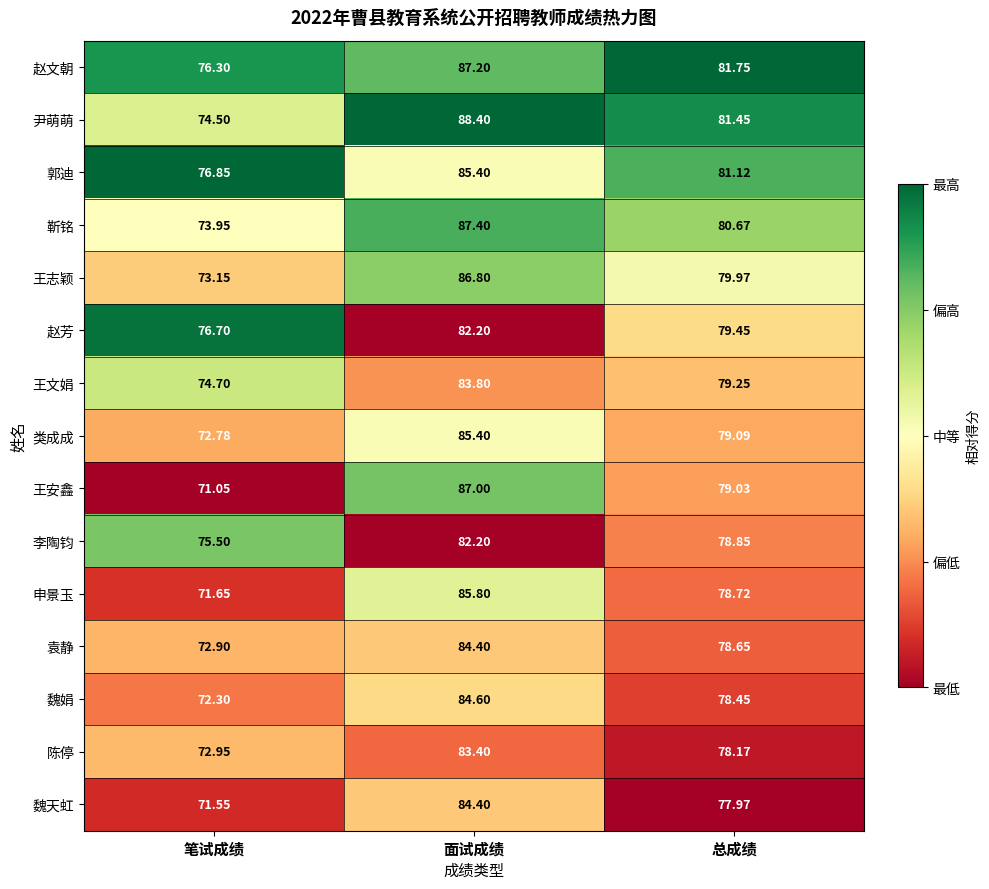

Is the value of 王文娟 at 笔试成绩 greater than the value of 类成成 at 笔试成绩?

Yes